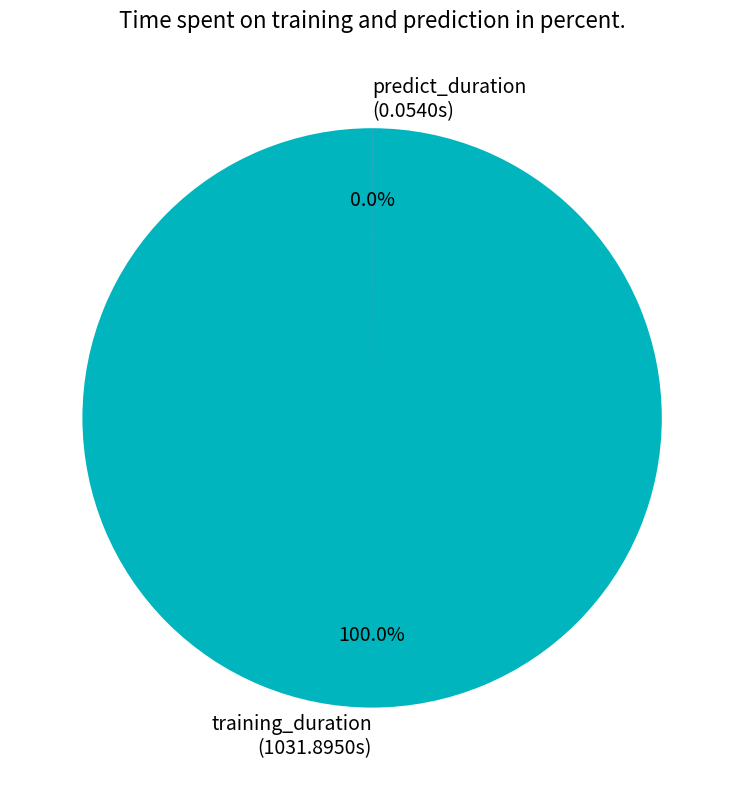

Rank the categories by value from lowest to highest.

predict_duration, training_duration